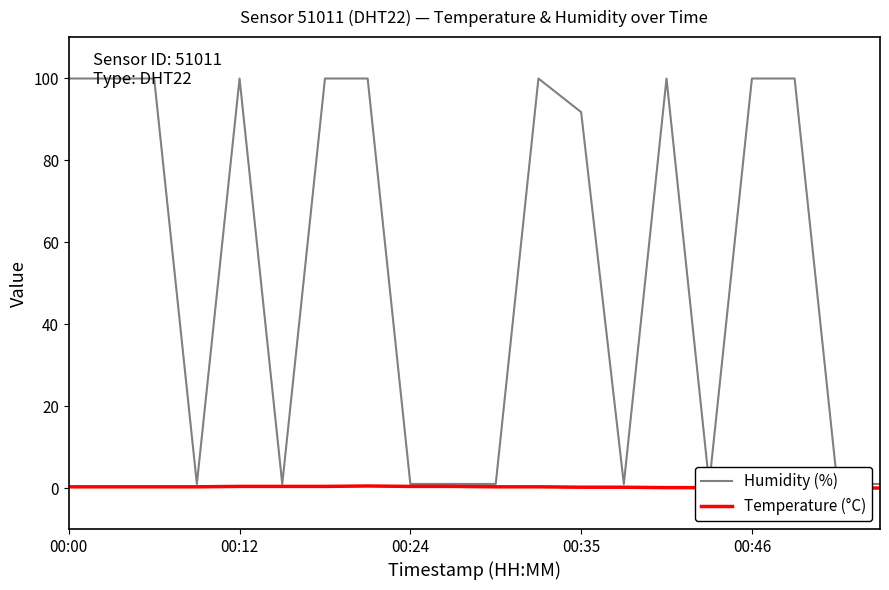

How many series are shown in this chart?

2